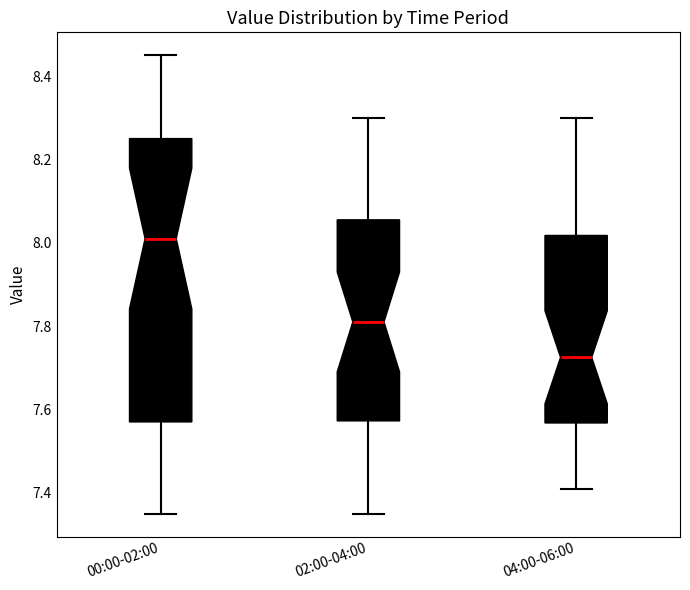

Reading left to right, read every box against the y-axis: the position of its median line, the range the box covers, and the ends of its whiskers. The values are not printed on the chart, so give them approximately, as read against the axis.

00:00-02:00: median 8.02, box 7.58 to 8.26, whiskers 7.36 to 8.46
02:00-04:00: median 7.82, box 7.58 to 8.06, whiskers 7.36 to 8.30
04:00-06:00: median 7.72, box 7.56 to 8.02, whiskers 7.42 to 8.30